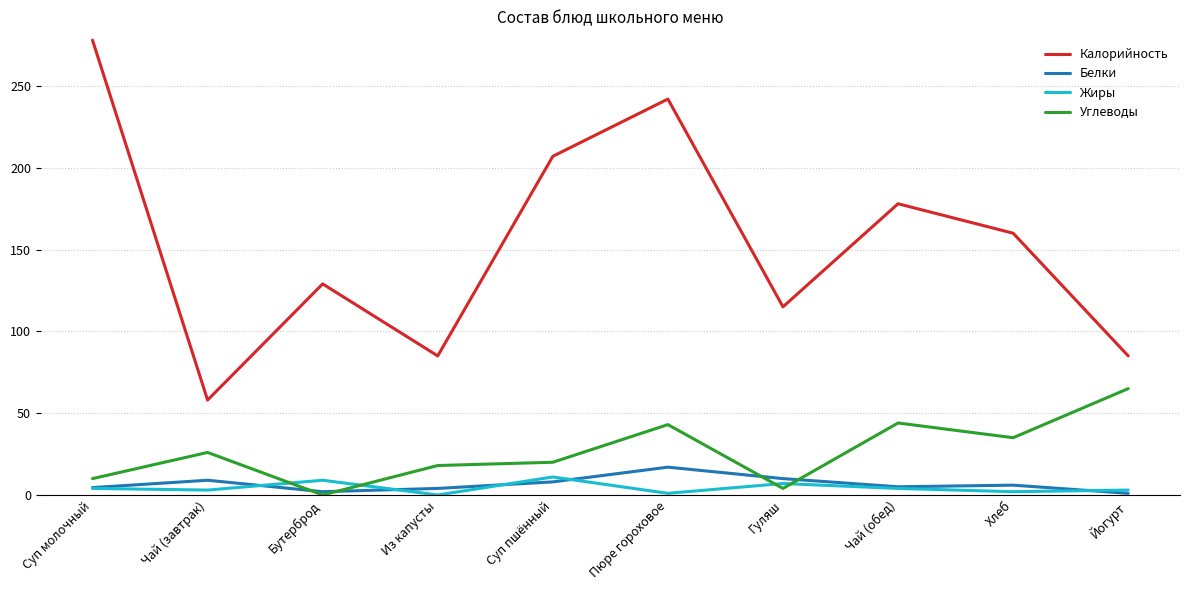

True or false: Белки and Калорийность intersect in this chart.

False